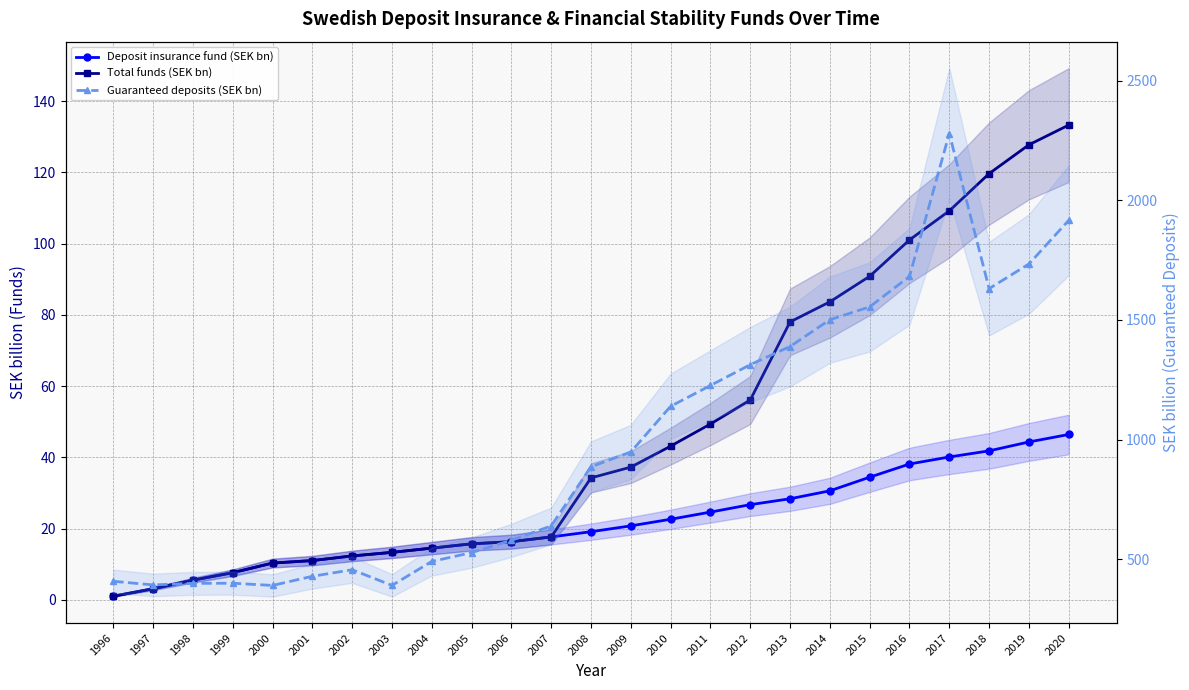

How many values in the Guaranteed deposits (SEK bn) series exceed 886?

12